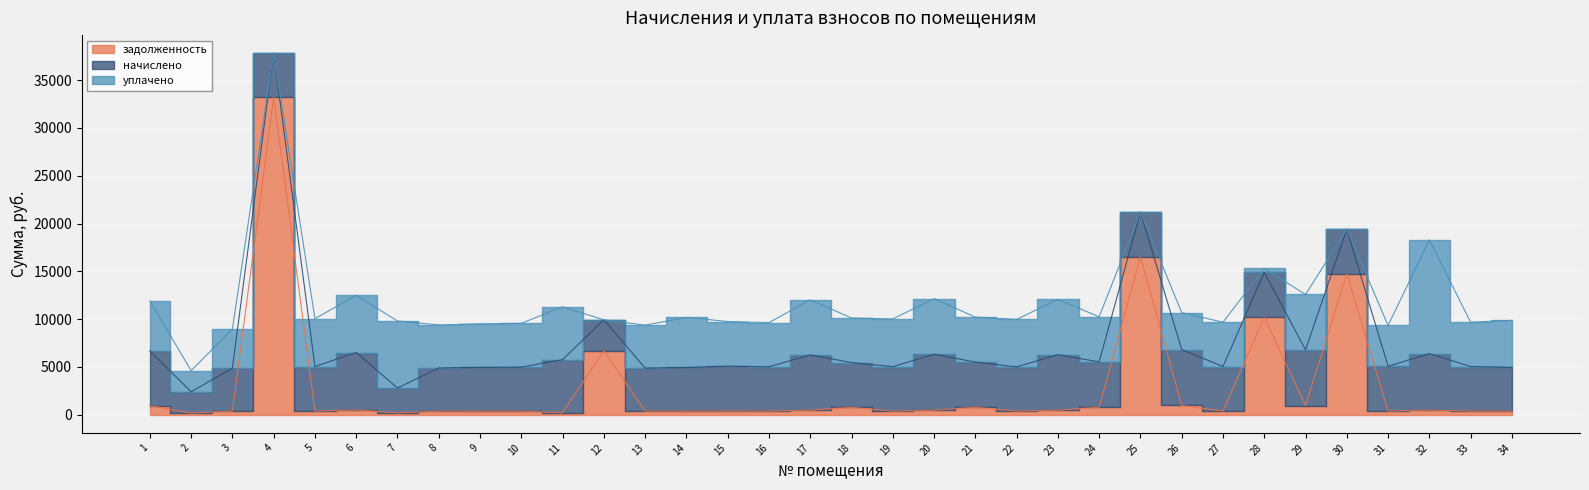

Rank the categories by задолженность value from lowest to highest.

2, 7, 11, 3, 13, 8, 14, 9, 34, 10, 22, 16, 19, 5, 27, 33, 31, 15, 17, 23, 20, 32, 6, 18, 21, 24, 1, 29, 26, 12, 28, 30, 25, 4